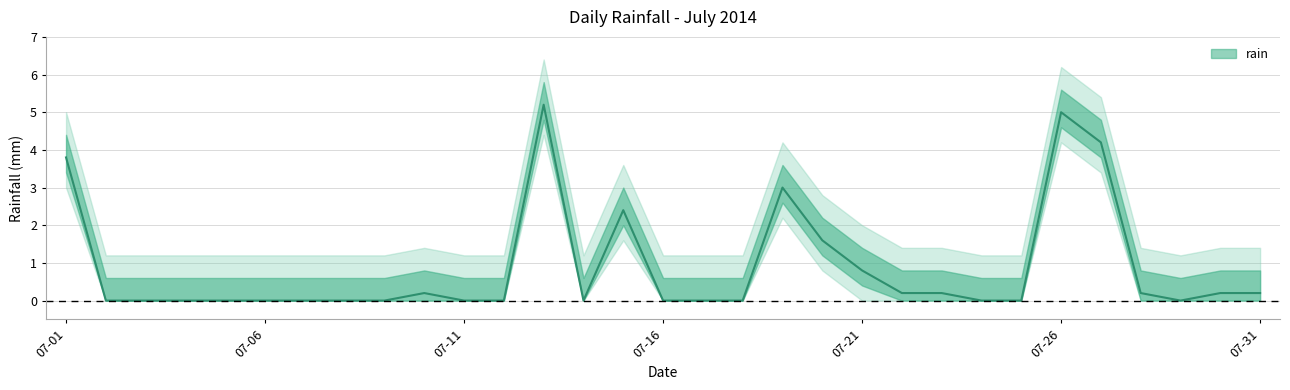

The chart shows a value of 1.3 at 2014-07-13. True or false?

False